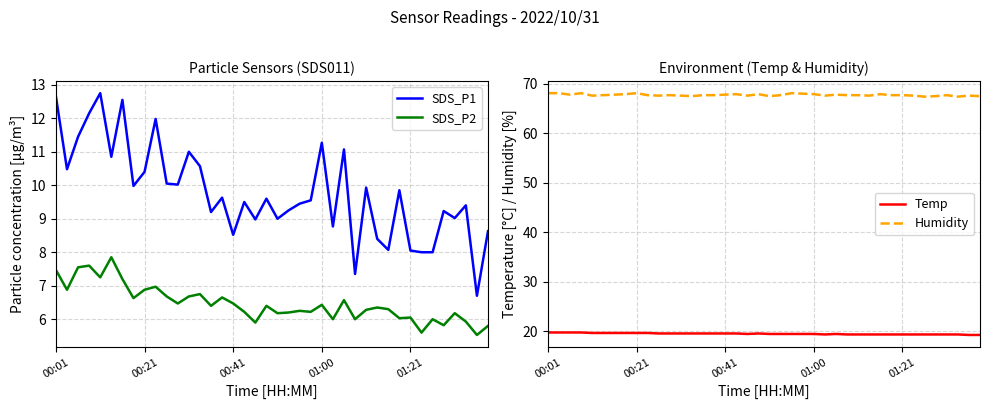

What are all the series names shown in the legend?

SDS_P1, SDS_P2, Temp, Humidity